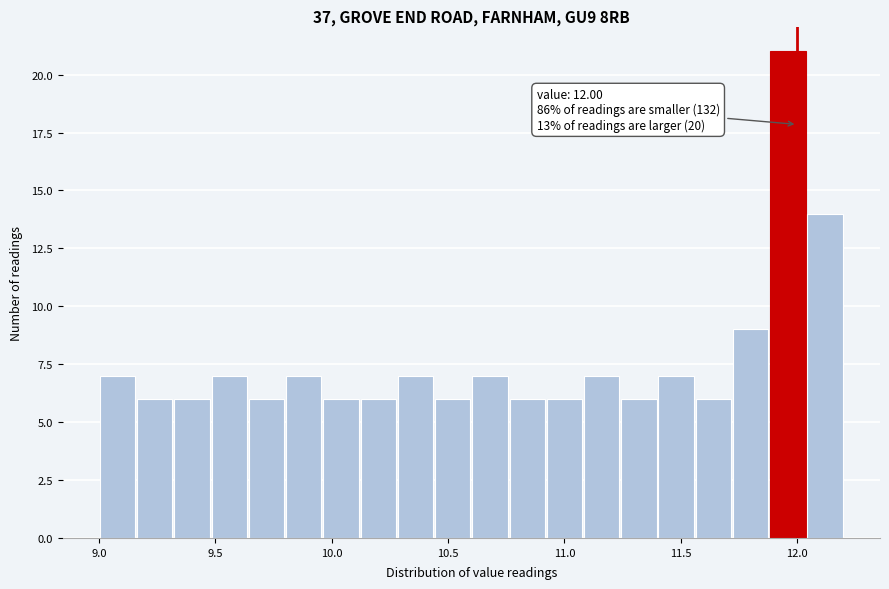

Read against the x-axis, roughly where is the centre of the tallest bar?

11.95